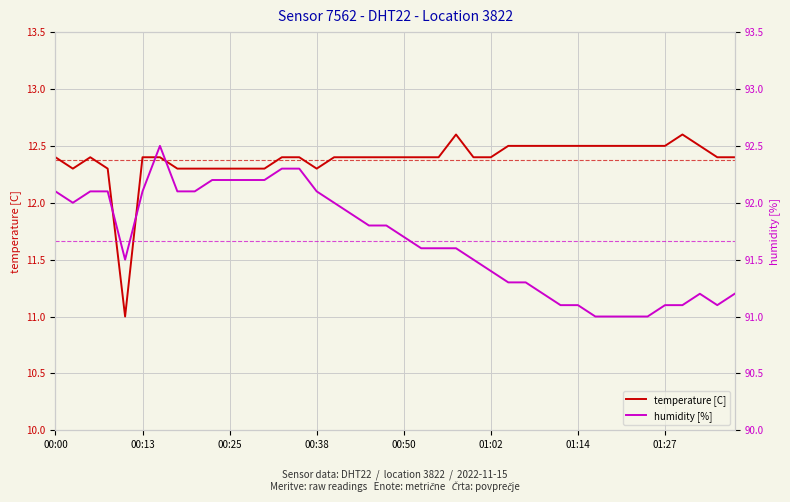

What position from the right is 00:00?

40